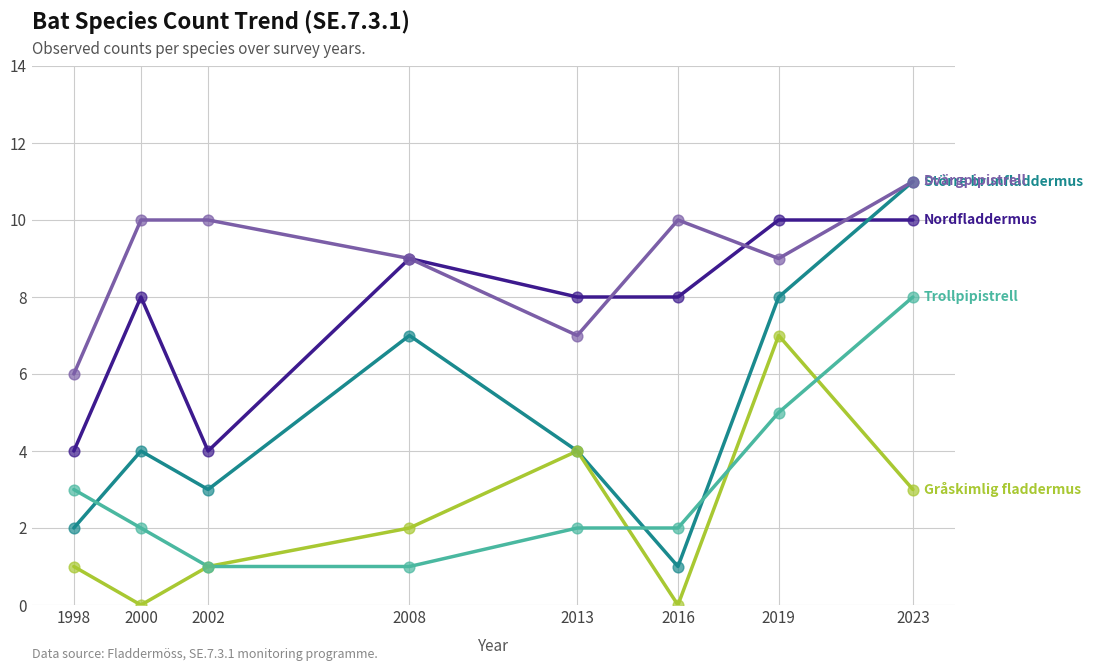

What is the total value across all series at 2000?

24